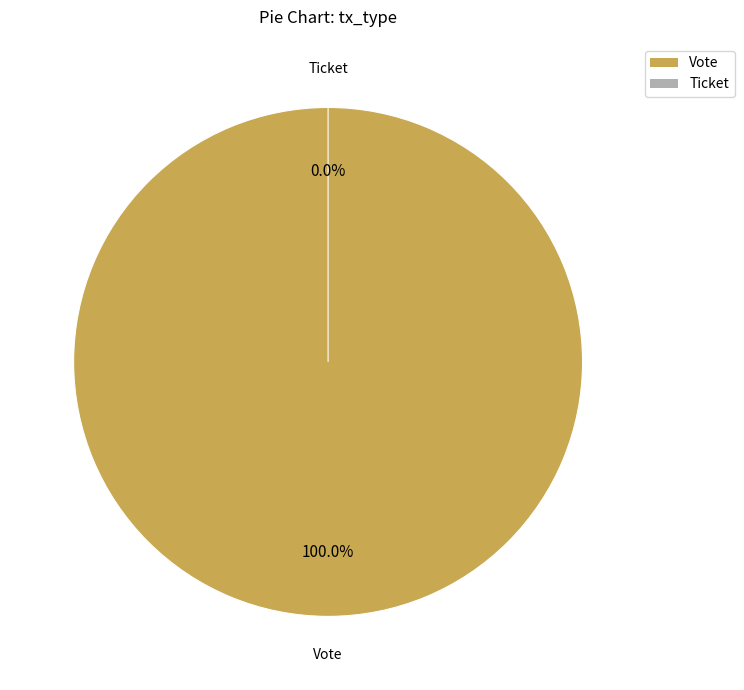

Which category has the smallest portion of the pie?

Ticket